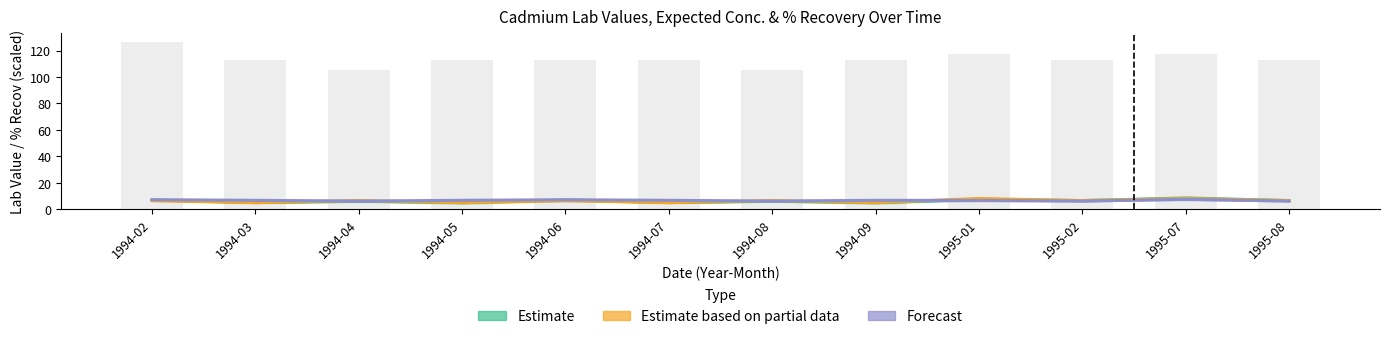

What is the minimum value shown in the chart?

5.0